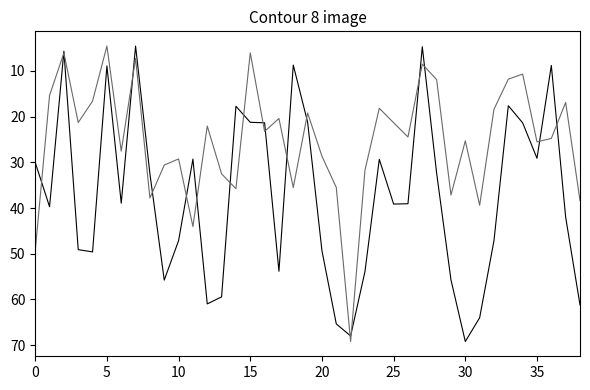

What is the greatest value displayed?

69.2